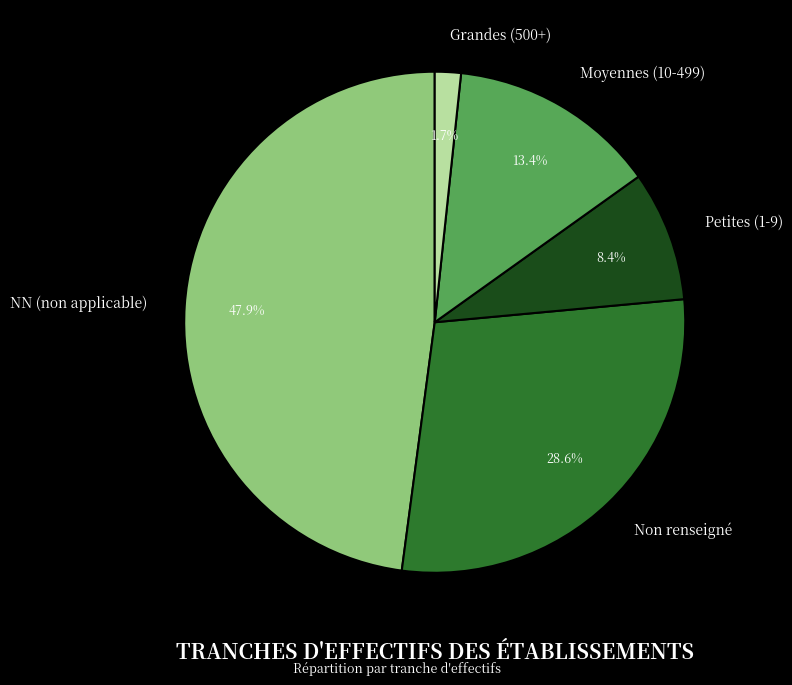

How many segments does this pie chart have?

5